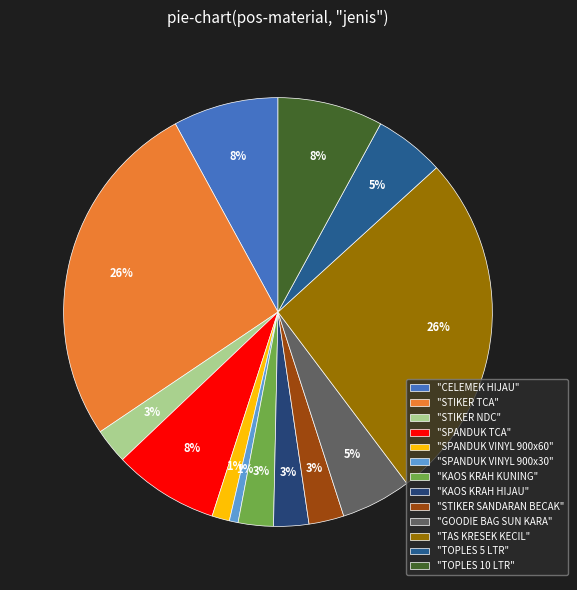

What is the largest slice in the pie chart?

STIKER TCA